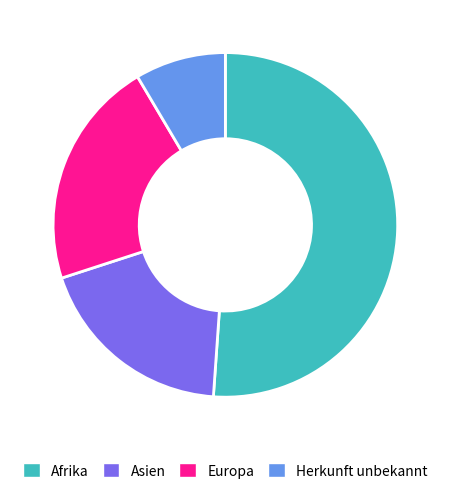

Combined, do Afrika and Europa account for over 50%?

Yes